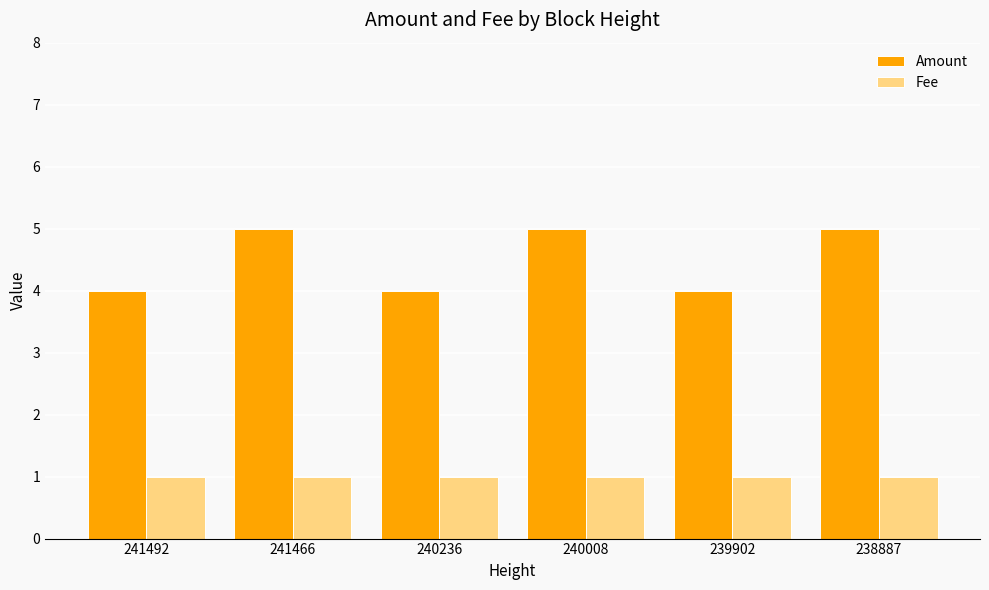

What is the total value across all series at 241466?

6